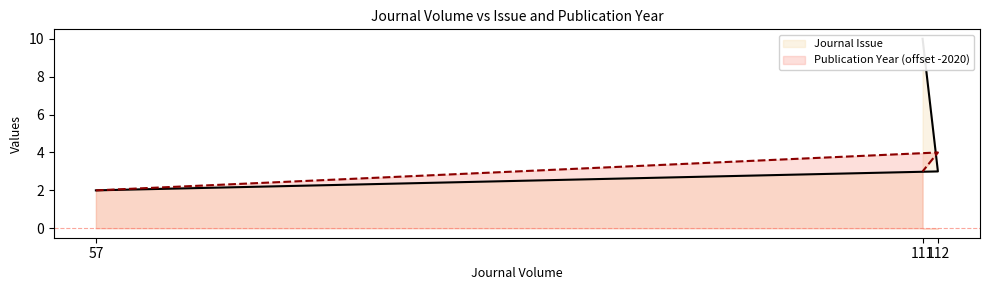

How many lines are shown in the chart?

2